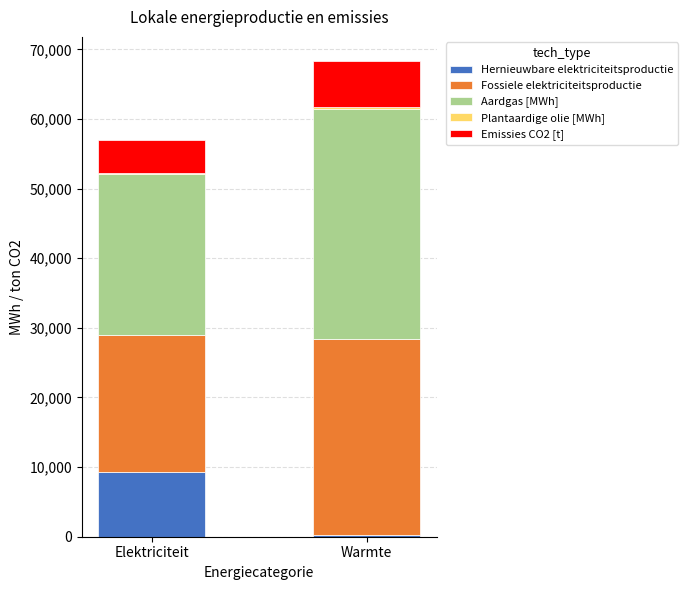

What is the maximum value for Hernieuwbare elektriciteitsproductie?

9255.1